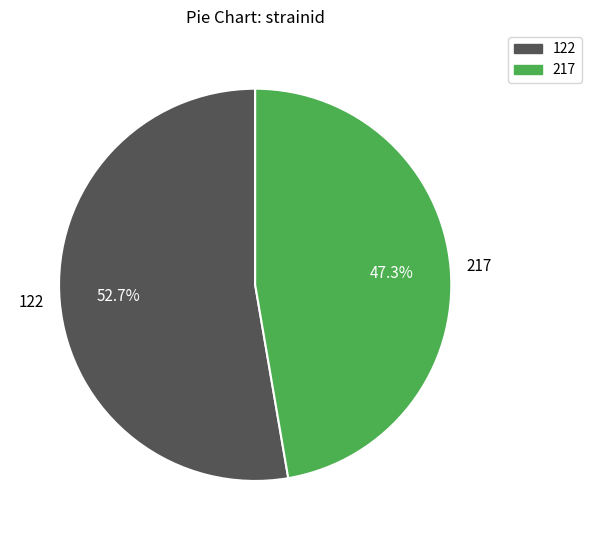

True or false: 122 accounts for 53% of the total.

True